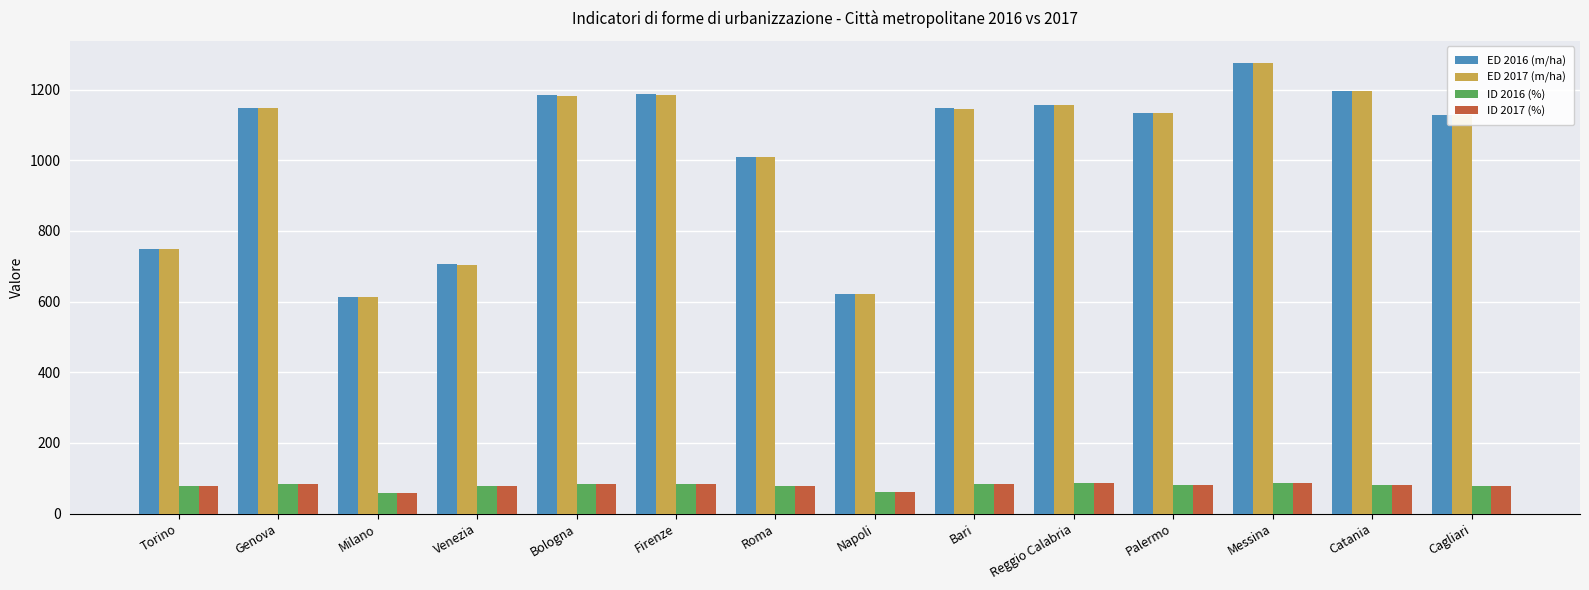

What is the greatest value displayed?

1274.3